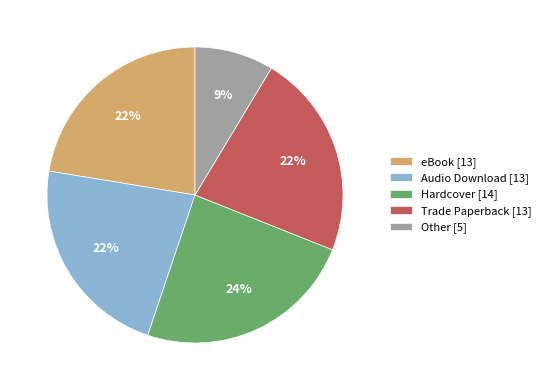

Does Hardcover account for over 50% of the chart?

No